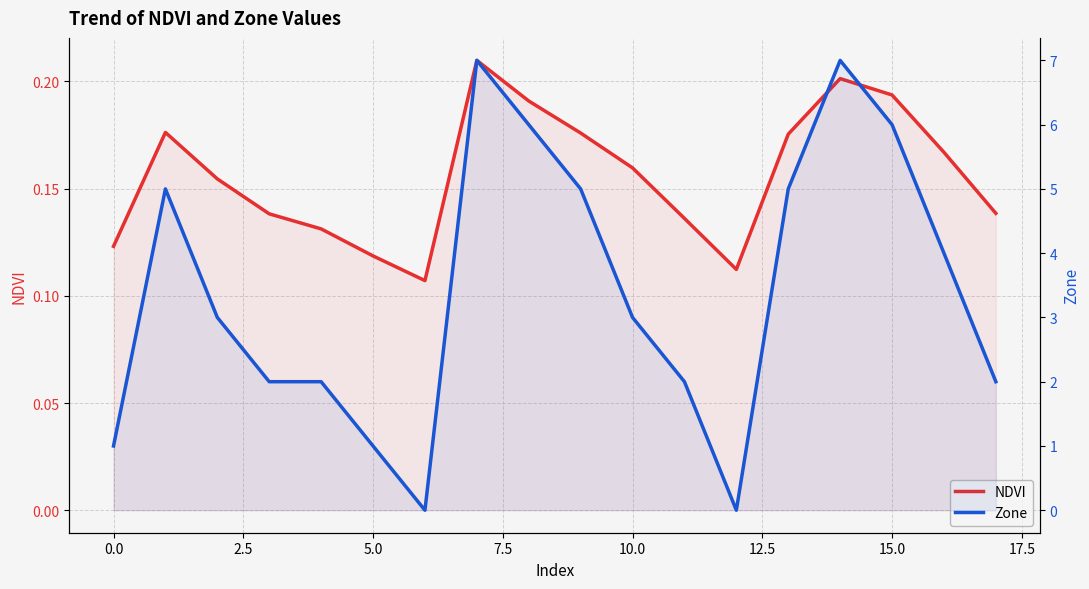

Is it true that Zone equals 3.0 at 2.5?

True